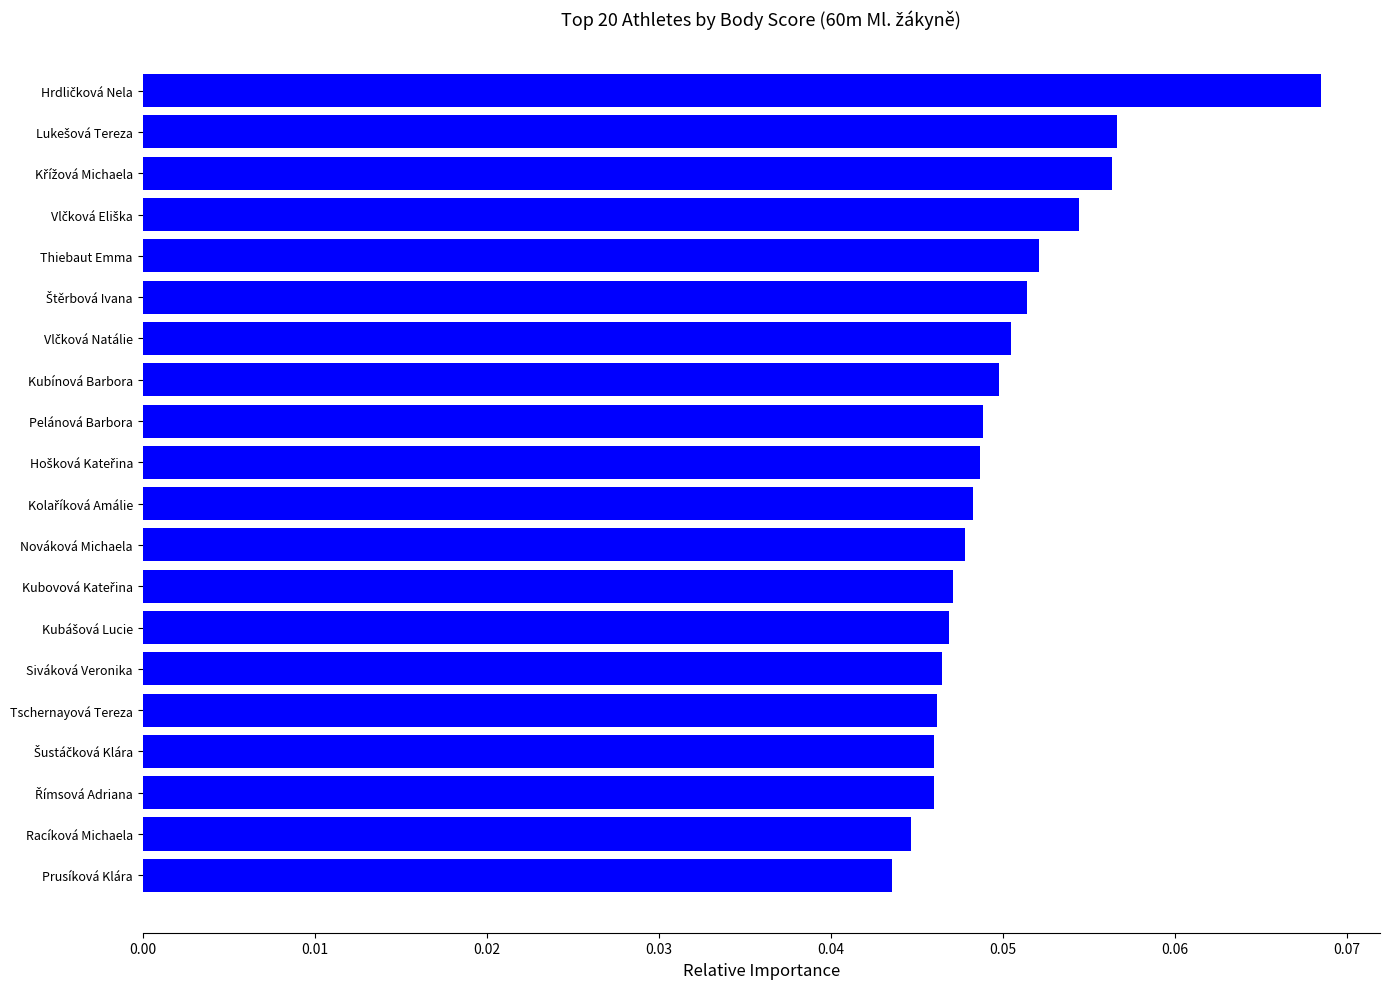

How many values are between 0 and 1?

20